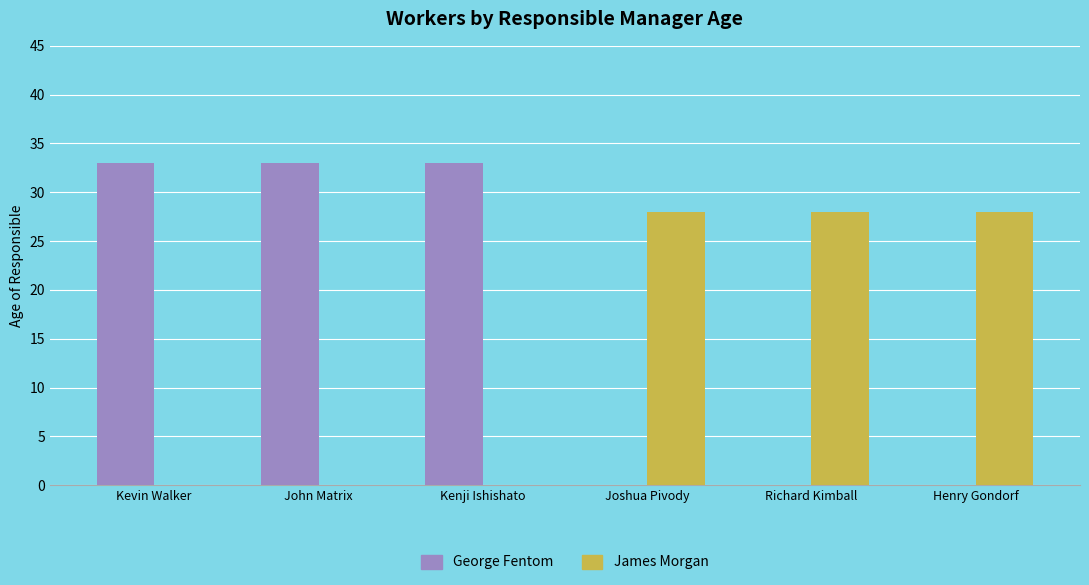

Reading left to right, list all the values displayed in this chart.

George Fentom: Kevin Walker=33	John Matrix=33	Kenji Ishishato=33	Joshua Pivody=0	Richard Kimball=0	Henry Gondorf=0
James Morgan: Kevin Walker=0	John Matrix=0	Kenji Ishishato=0	Joshua Pivody=28	Richard Kimball=28	Henry Gondorf=28